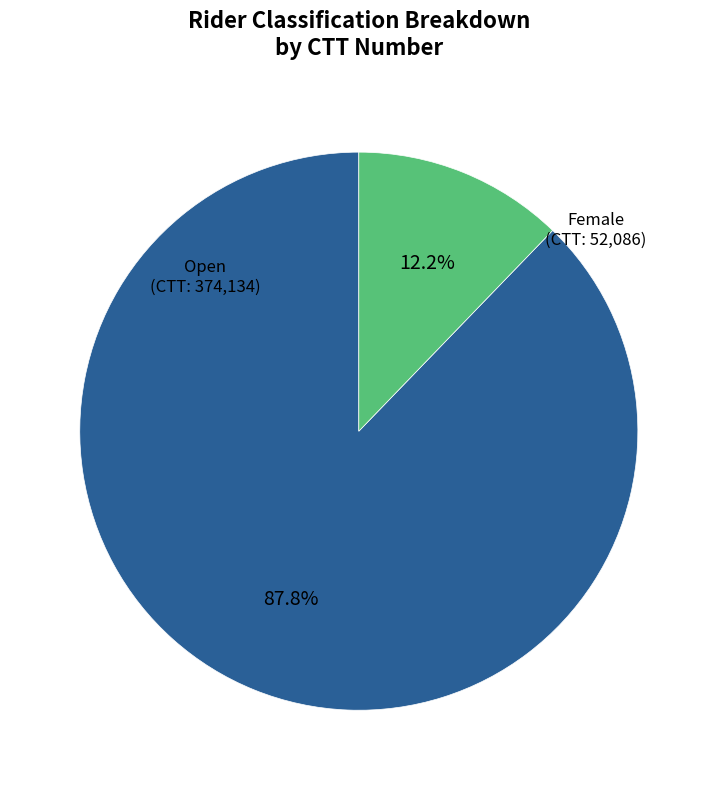

Does any single category account for the majority?

Yes